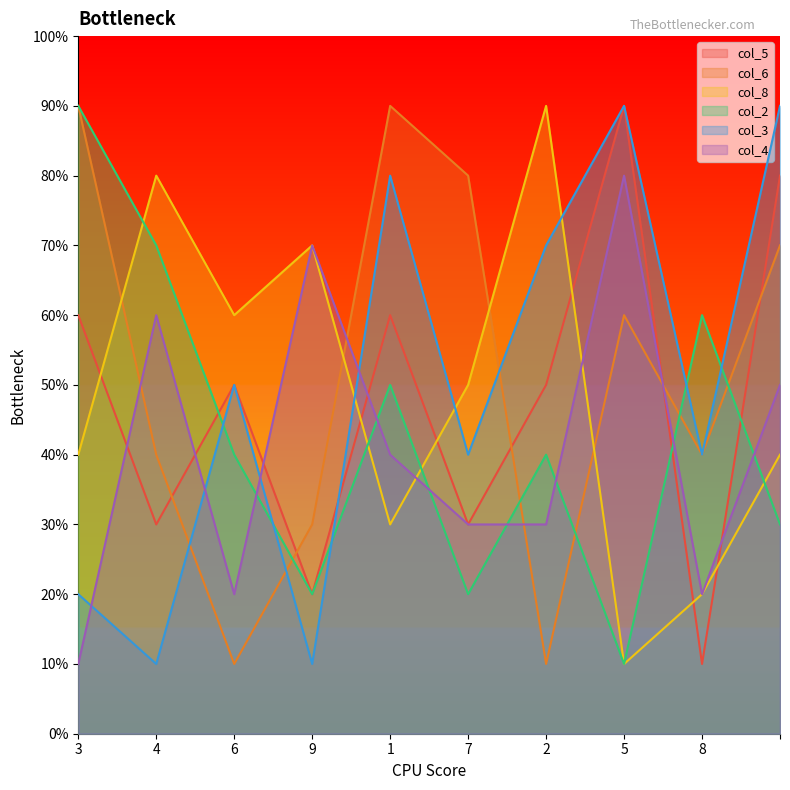

Where does the col_2 series first go above 4?

3